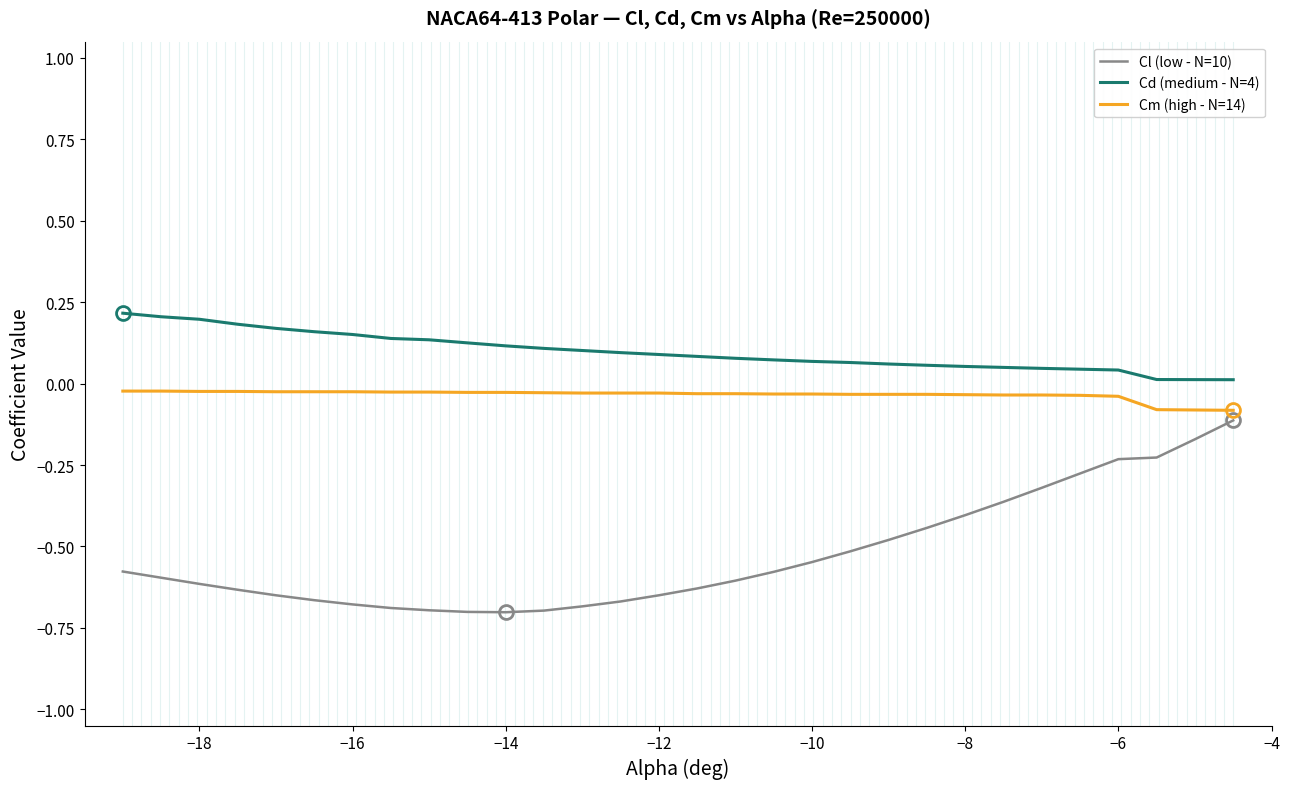

At how many categories does at least one series exceed 0?

30